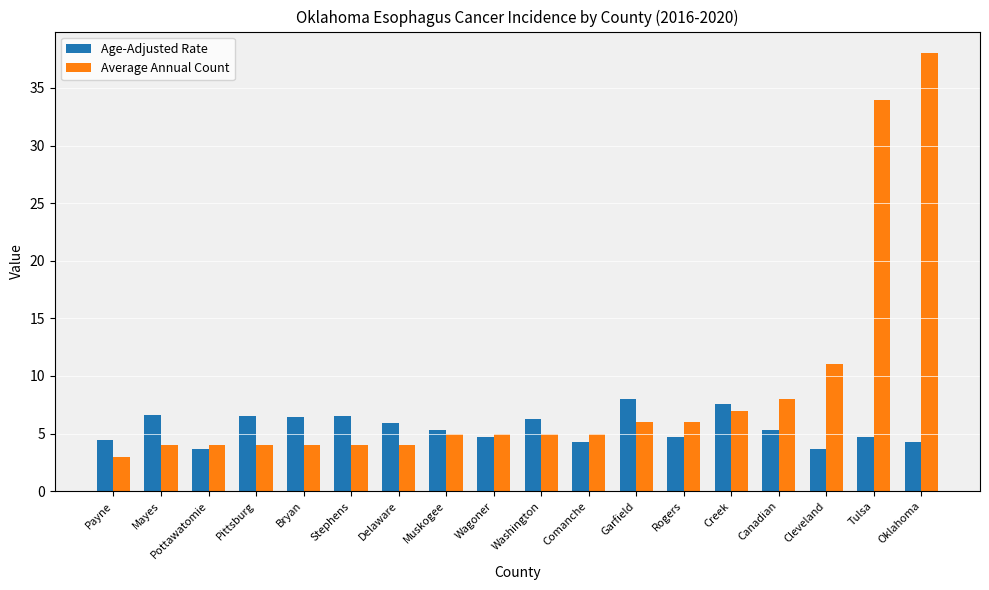

What is the spread (max minus min) of values at Tulsa?

29.3